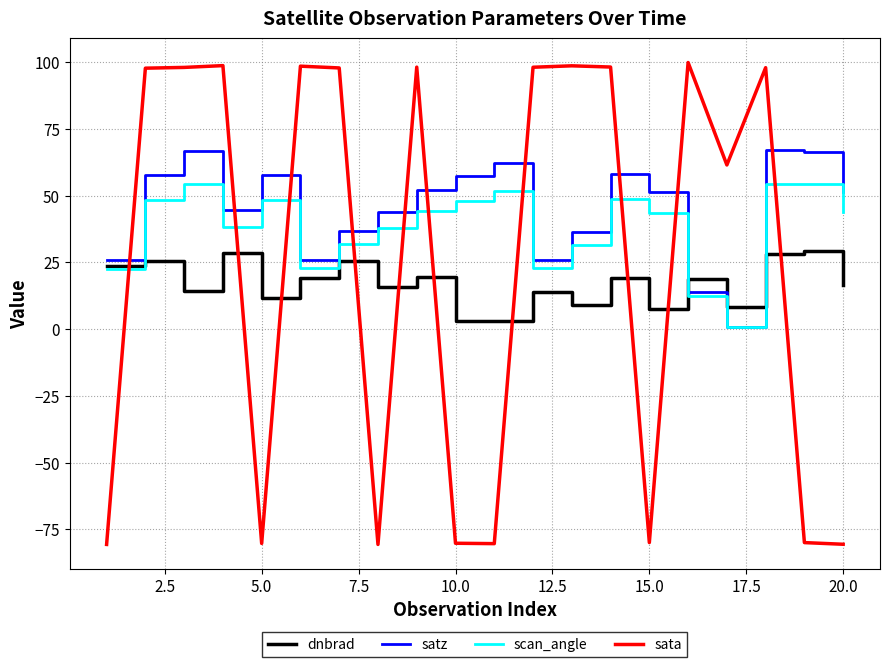

True or false: scan_angle has more than 0 points higher than both neighbors.

True